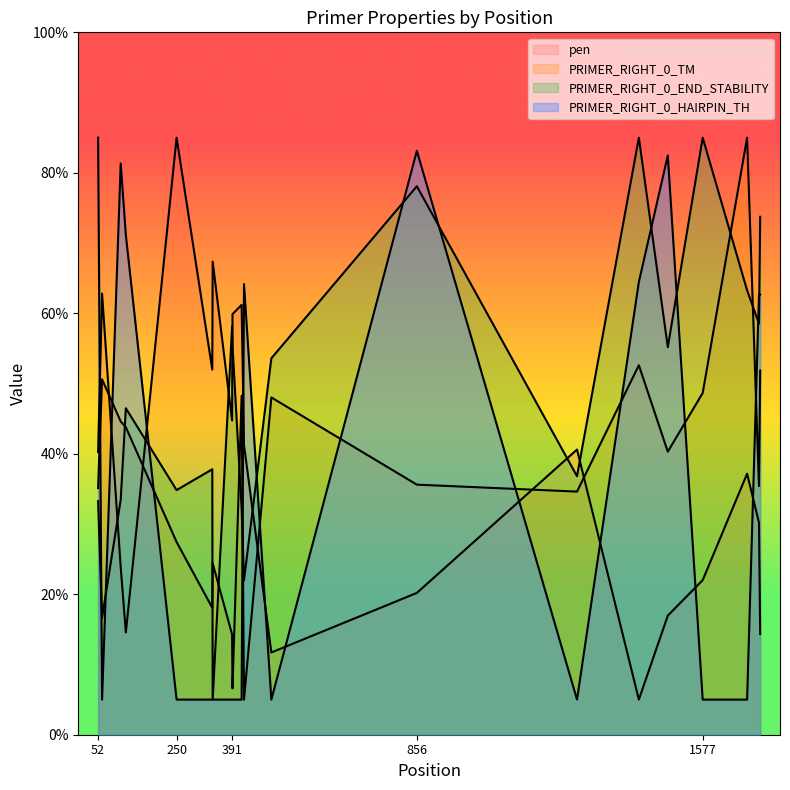

What is the approximate value of PRIMER_RIGHT_0_END_STABILITY at 109?

33.4